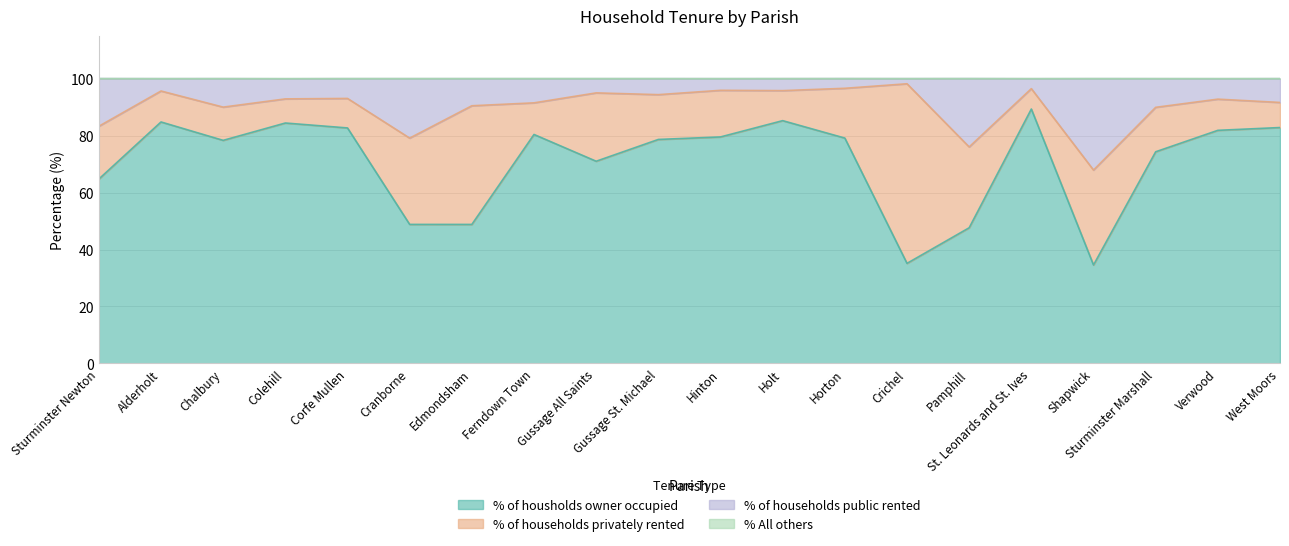

What is the total value across all series at Cranborne?

100.0